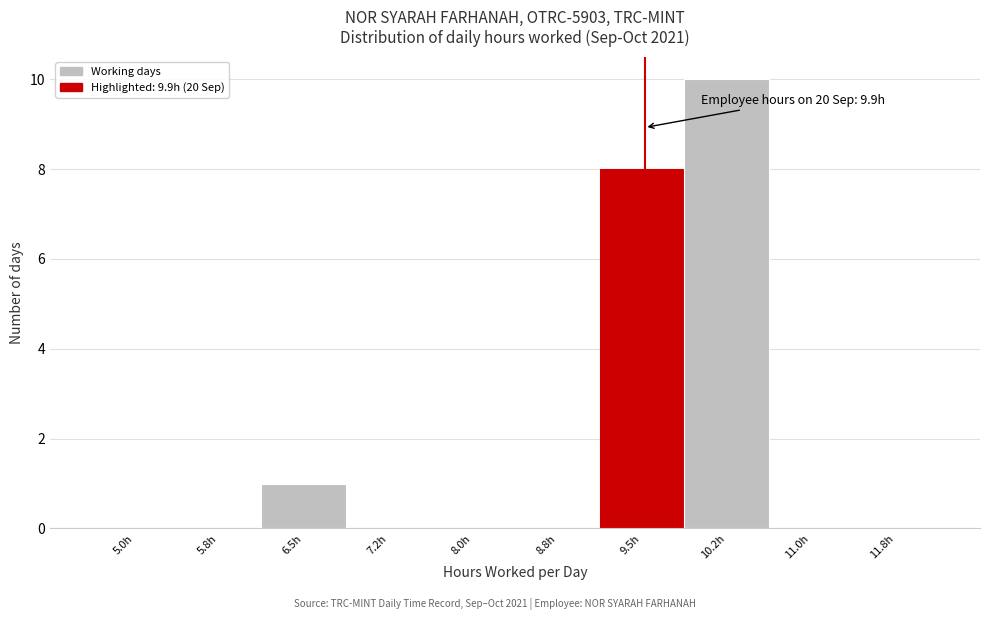

Reading left to right, what are all the values shown in this chart?

5.0h=0	5.8h=0	6.5h=1	7.2h=0	8.0h=0	8.8h=0	9.5h=8	10.2h=10	11.0h=0	11.8h=0